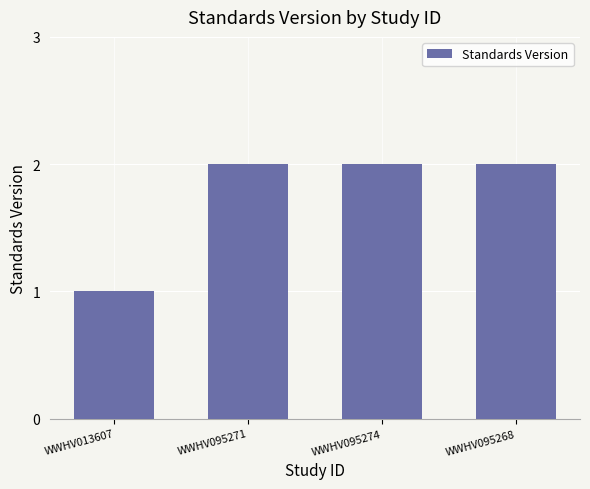

Count the values in the range 2 to 3.

3